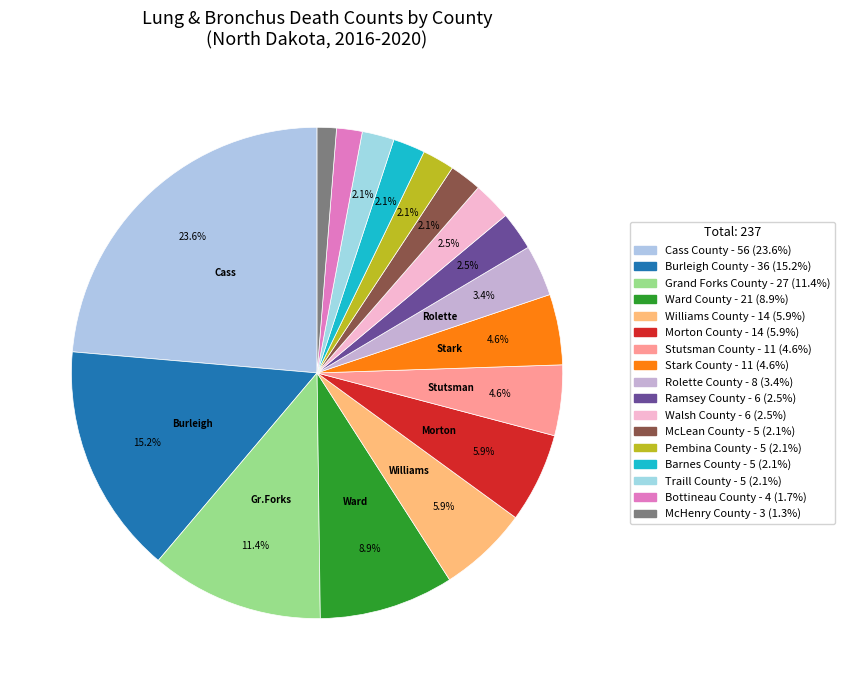

What is the largest slice in the pie chart?

Cass County